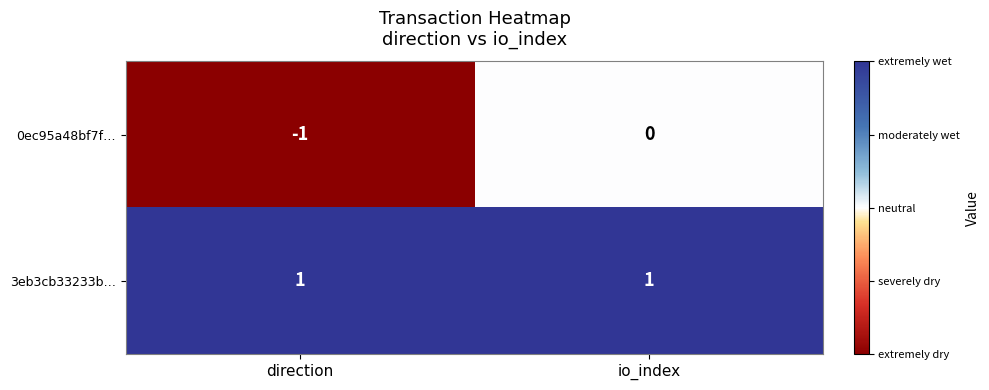

Which series has the widest spread of values?

0ec95a48bf7f…